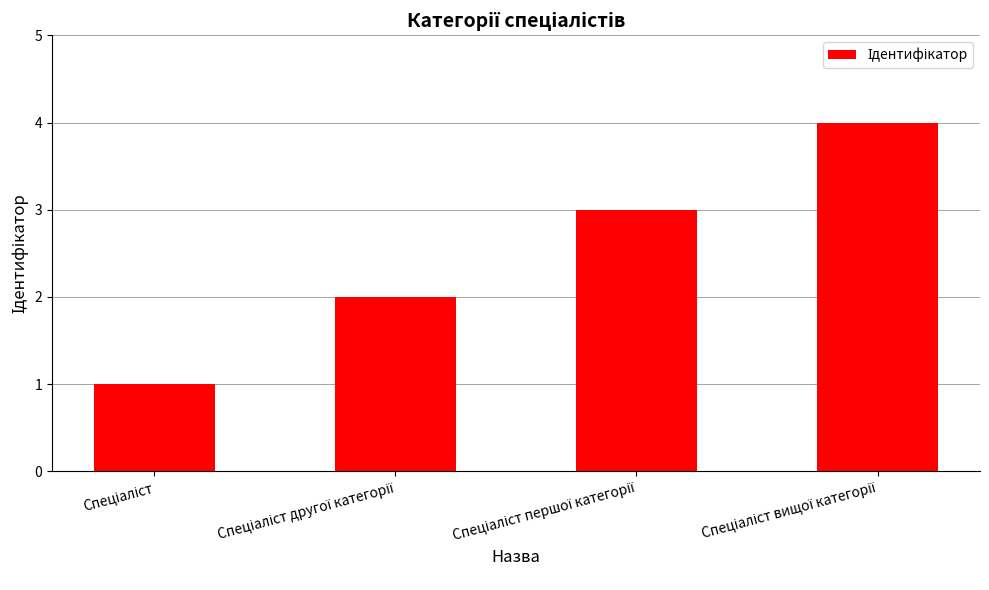

What is the minimum value shown in the chart?

1